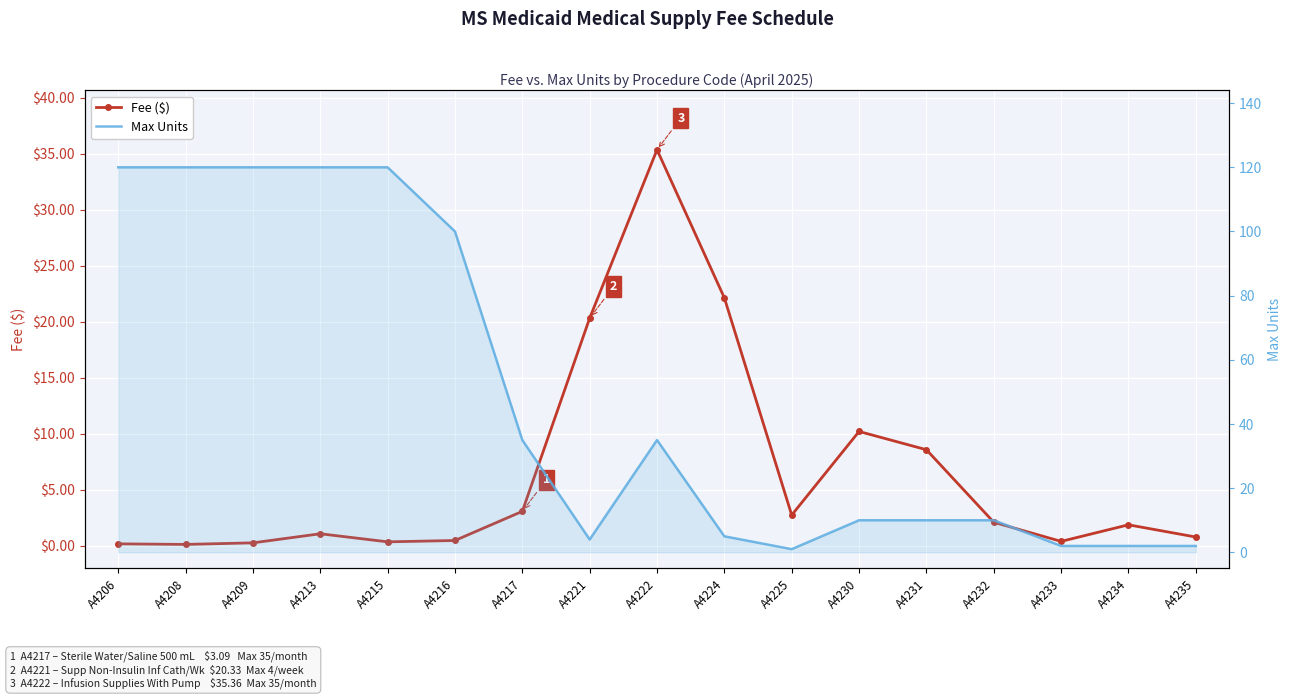

Is it true that Fee ($) equals 2.8 at A4225?

True